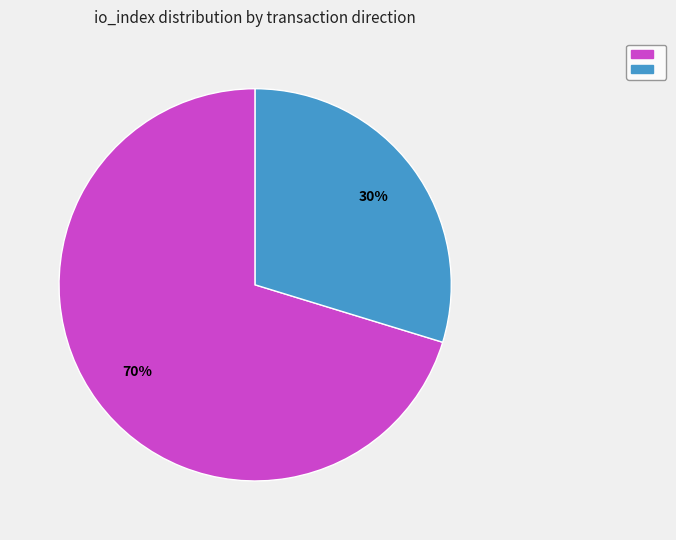

Is there any slice that represents more than half of the pie?

Yes